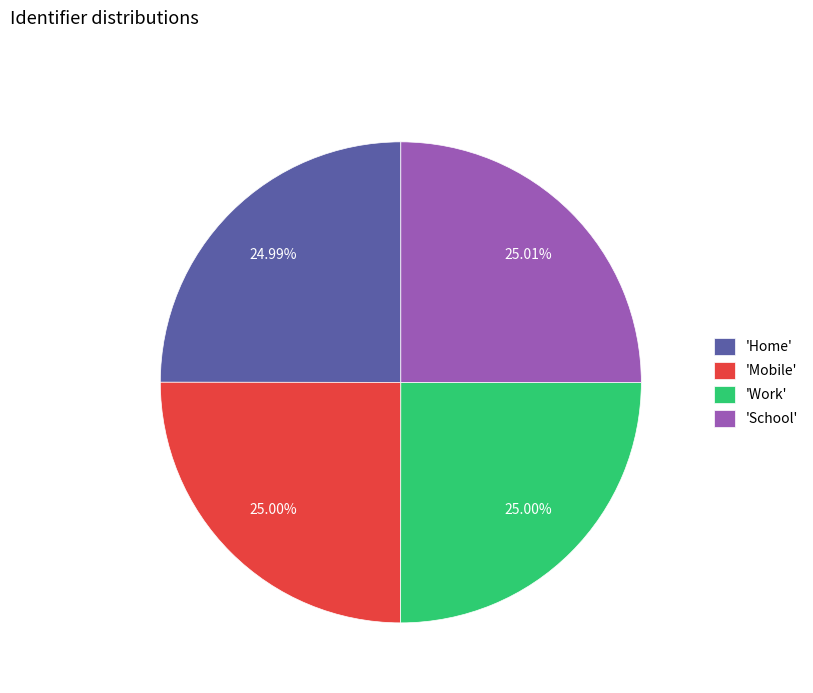

Does 'Home' account for over 50% of the chart?

No